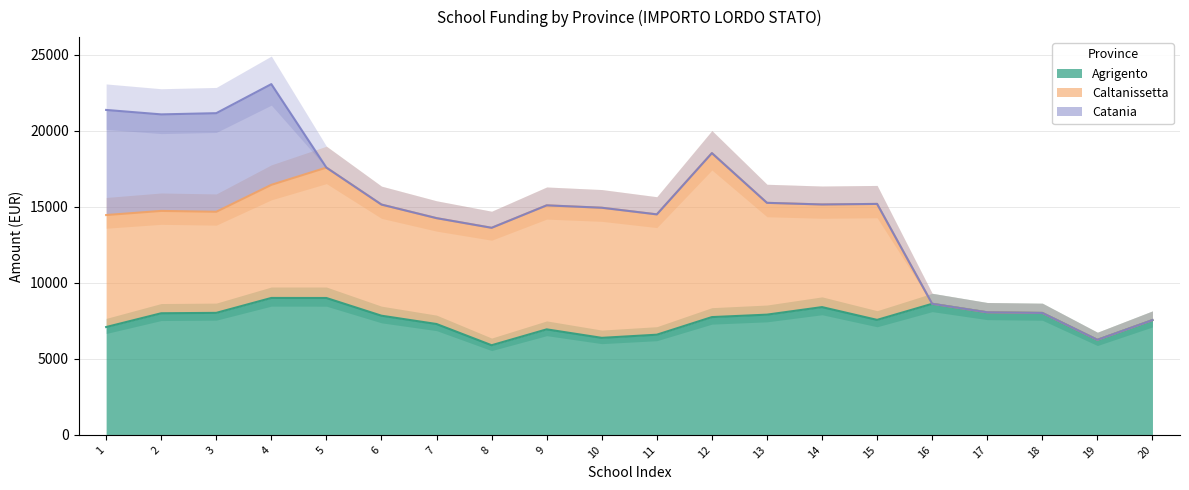

How many values in the Agrigento series exceed 7838?

10